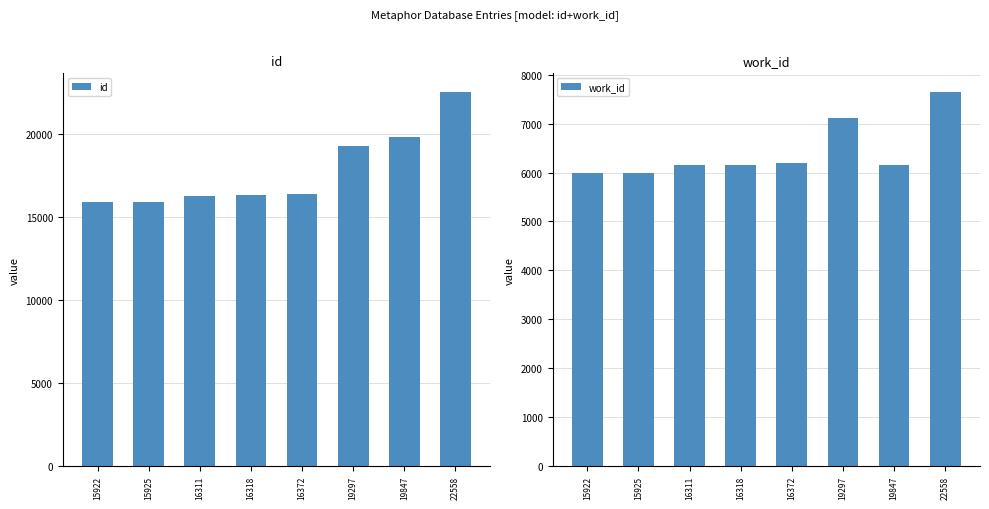

What is the highest value of the work_id series?

7650